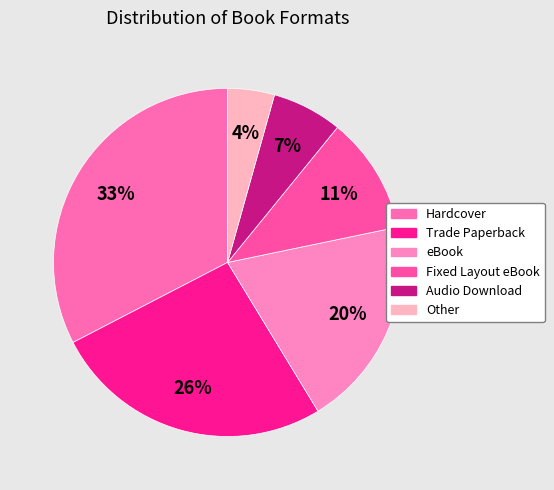

Do Hardcover and Audio Download together represent more than half of the pie?

No